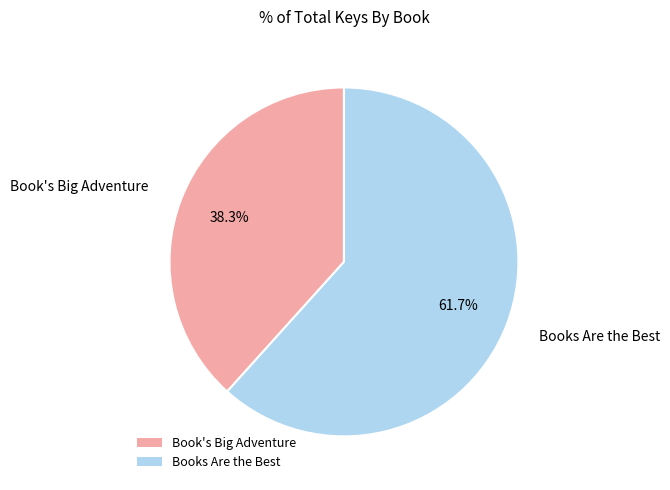

Do Book's Big Adventure and Books Are the Best together represent more than half of the pie?

Yes